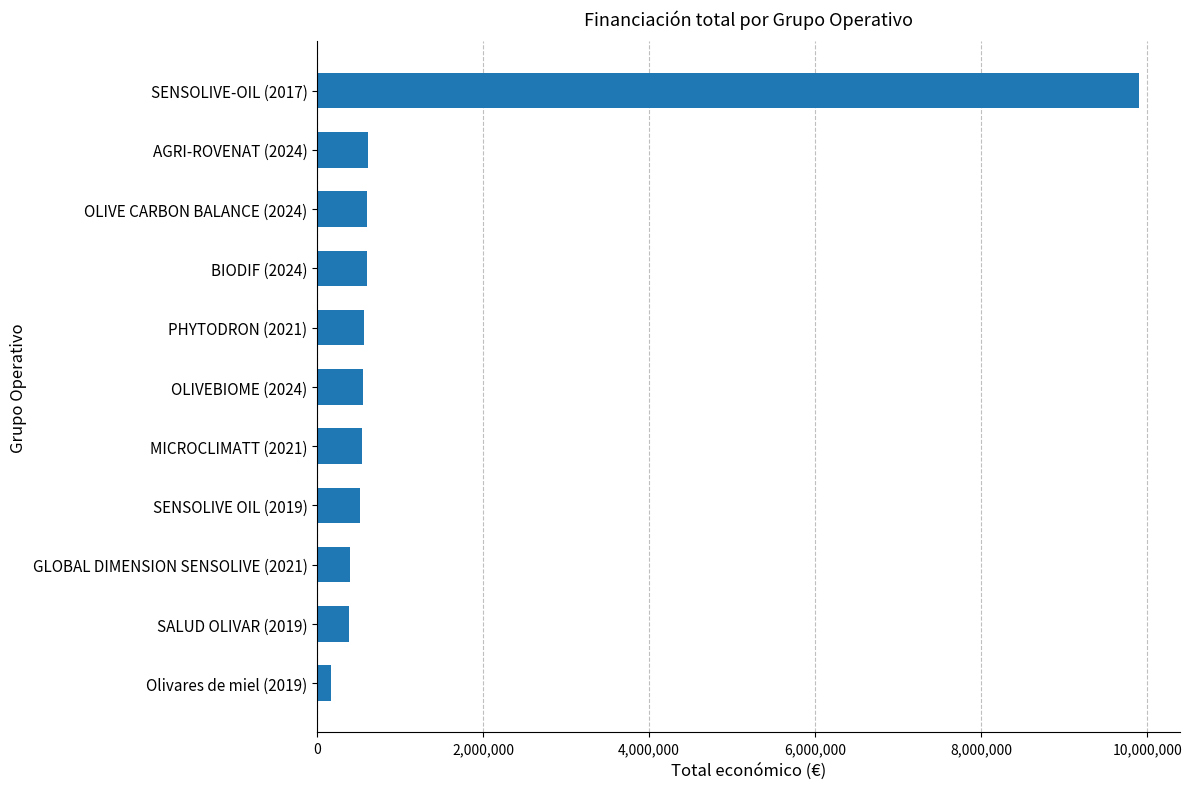

What value does the data have at SENSOLIVE-OIL (2017)?

9900193